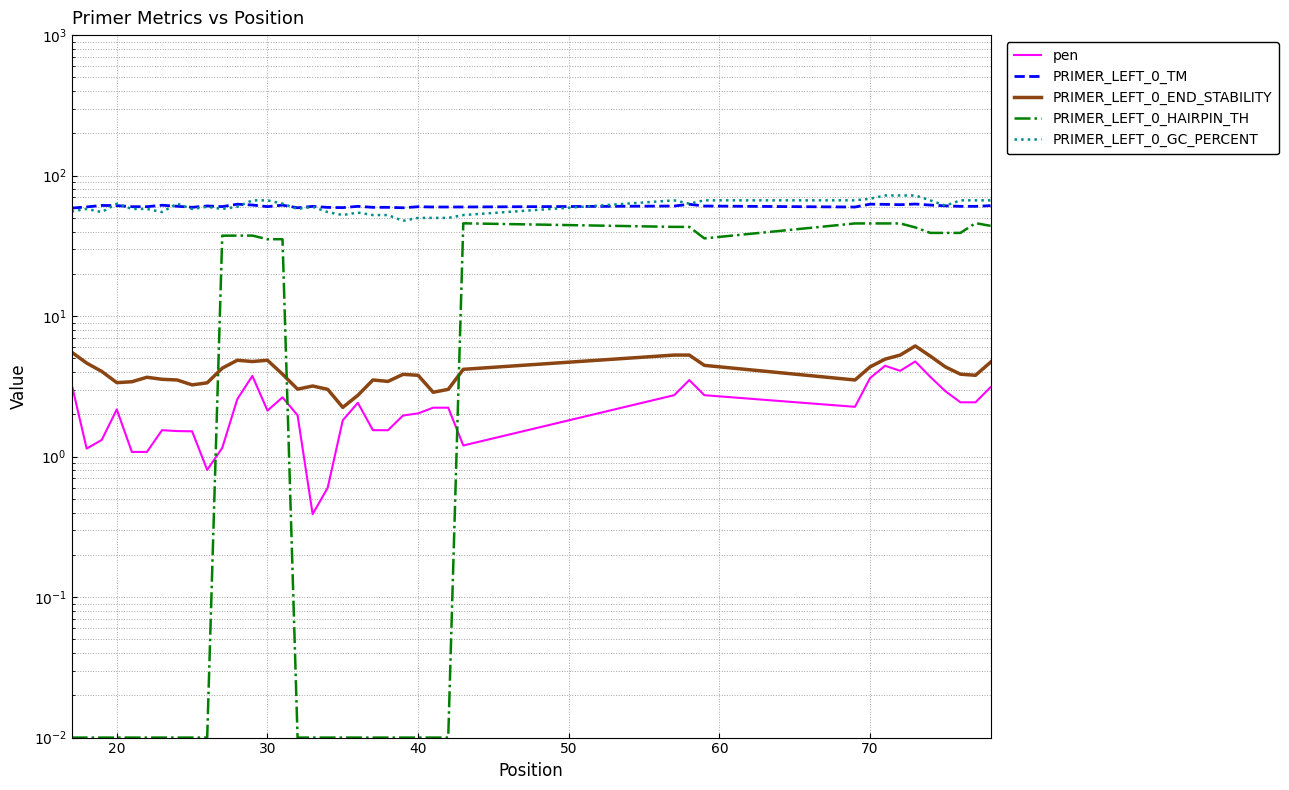

The PRIMER_LEFT_0_GC_PERCENT series shows 22.8 at 29. True or false?

False